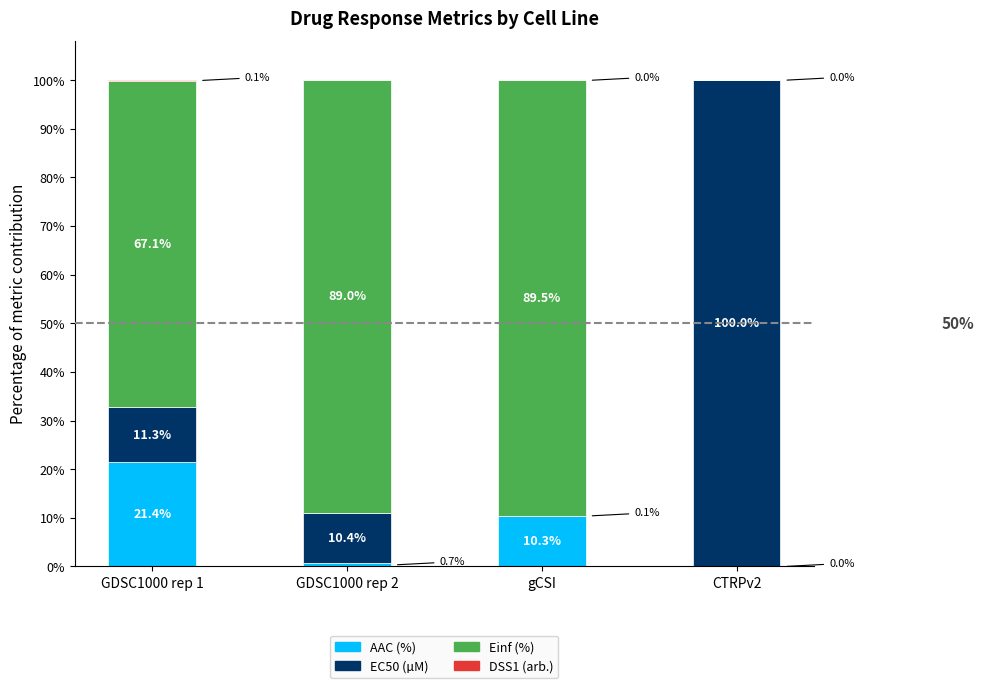

What is the total value across all series at CTRPv2?

100.0